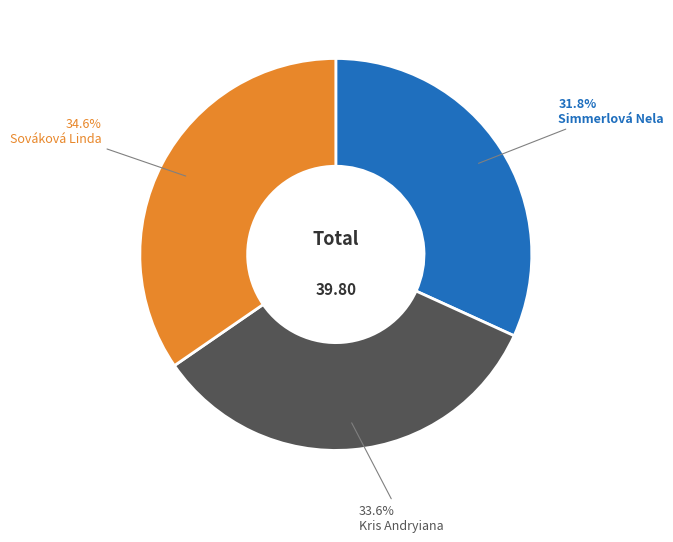

To the nearest percent, what percentage of the pie is Simmerlová Nela?

32%